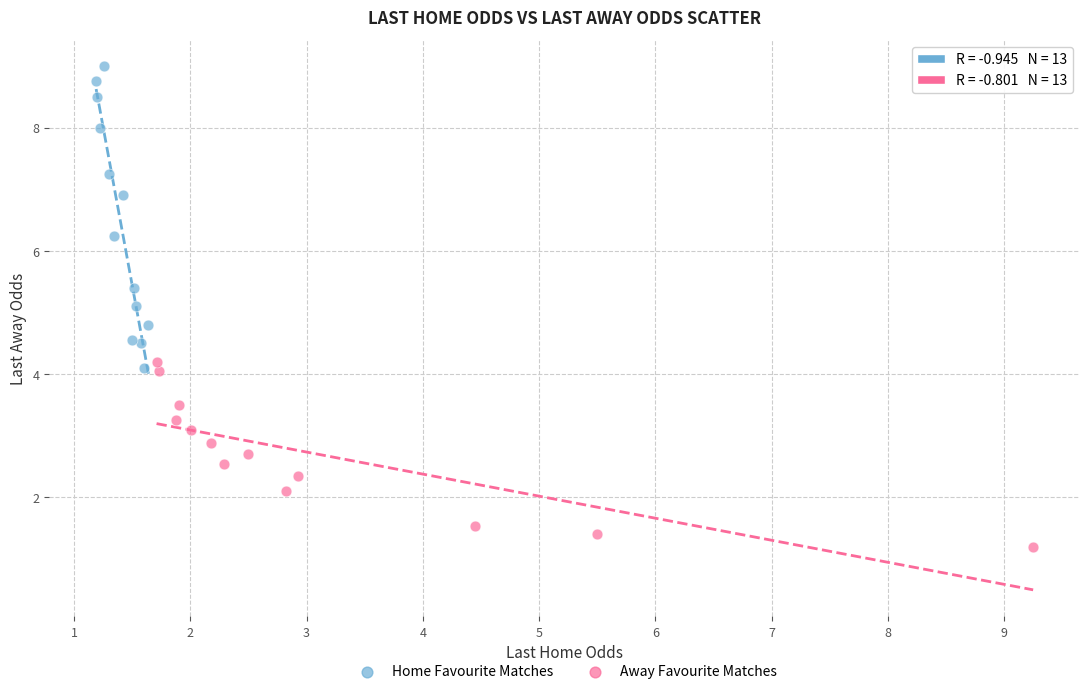

Which series reaches the maximum Y coordinate?

Home Favourite Matches